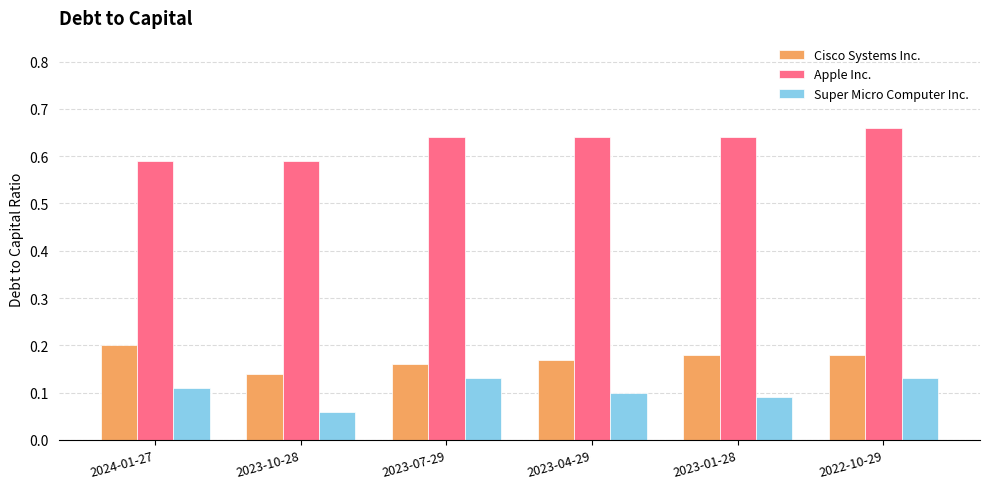

Rank the series by their maximum value, from highest to lowest.

Apple Inc., Cisco Systems Inc., Super Micro Computer Inc.